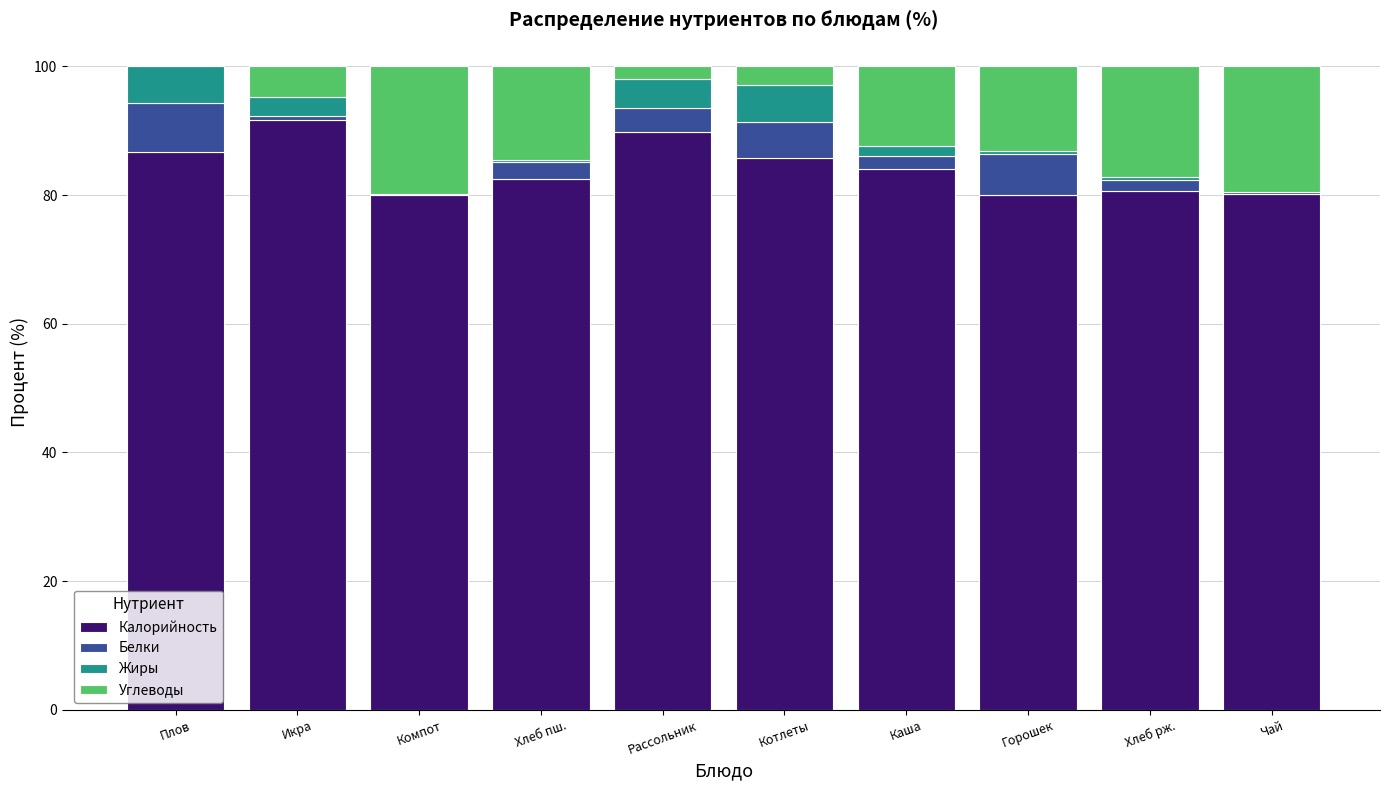

What is the sum of all Калорийность values?

841.1